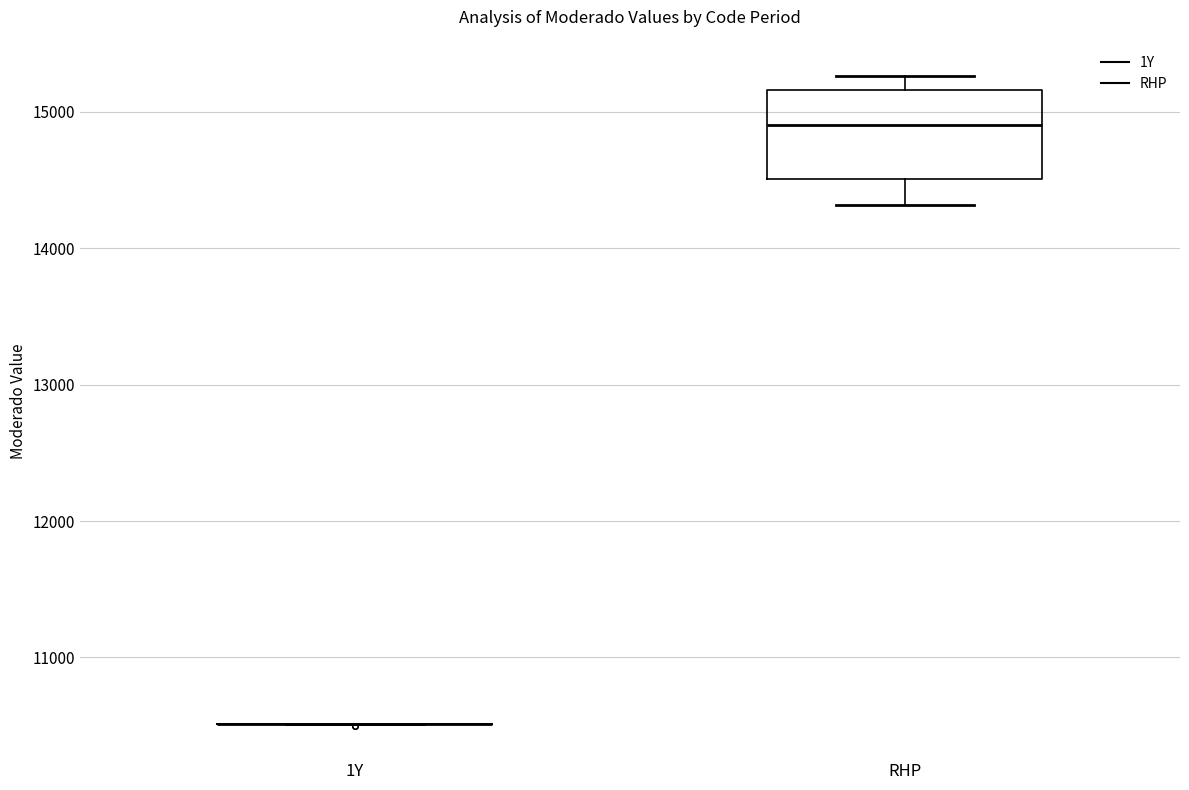

Reading left to right, transcribe this box plot: for each box, give where its median line is, the range the box spans, and where its two whiskers end, as read against the y-axis. The values are not printed on the chart, so give them approximately, as read against the axis.

1Y: box collapsed to a line at 10500, whiskers 10500 to 10500
RHP: median 14900, box 14500 to 15200, whiskers 14300 to 15300